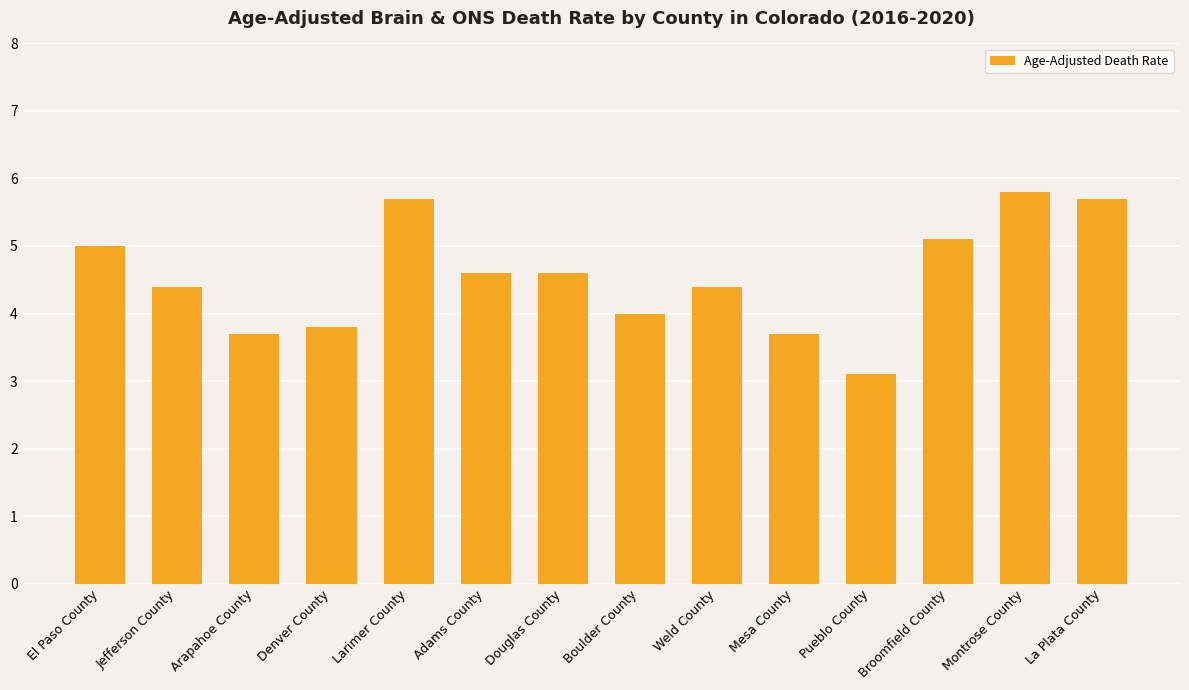

What is the ratio of the value at Larimer County to the value at Pueblo County?

1.8